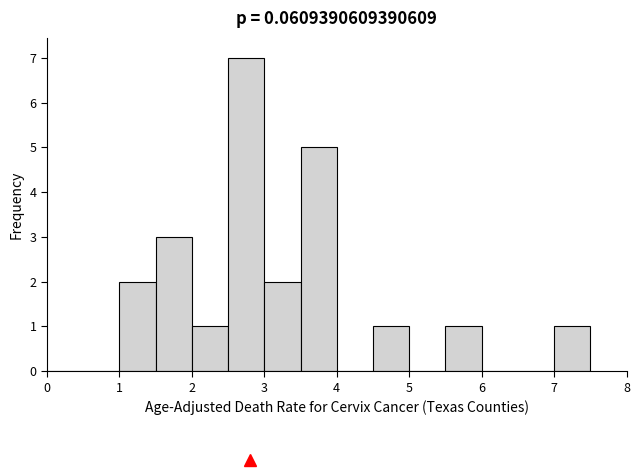

What is the height of the bar covering 7.0 to 7.5 on the x-axis? The values are not printed on the chart, so give them approximately, as read against the axis.

1